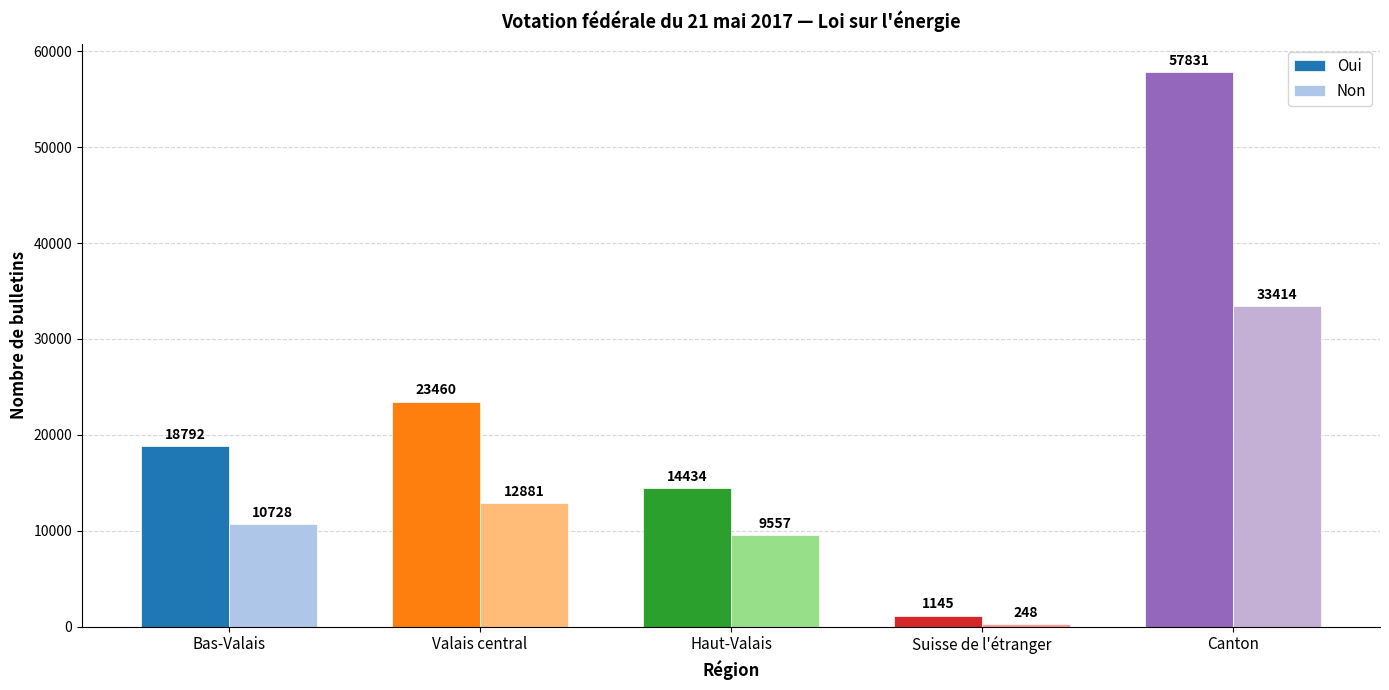

How many bars are there in each group?

2